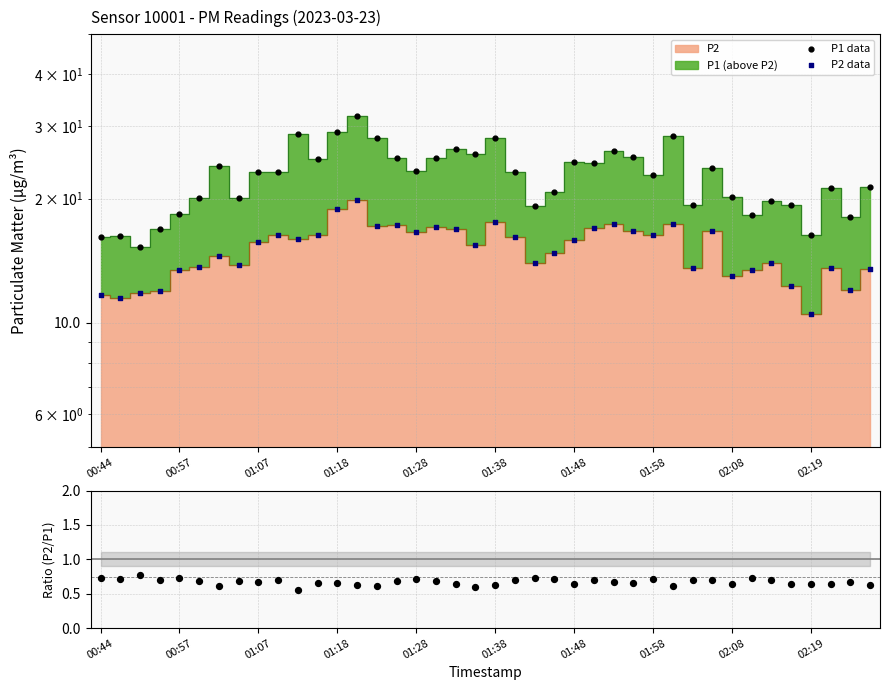

Which series contains the lowest Y value?

P2/P1